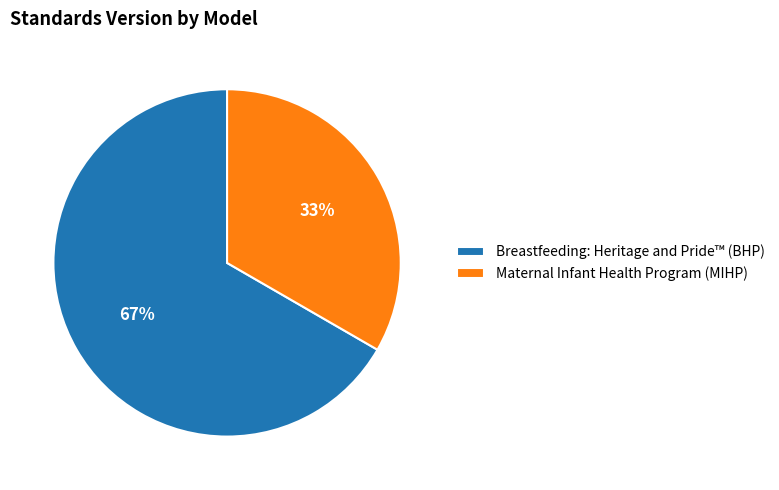

To the nearest percent, what is the combined percentage of Breastfeeding: Heritage and Pride™ (BHP) and Maternal Infant Health Program (MIHP)?

100%